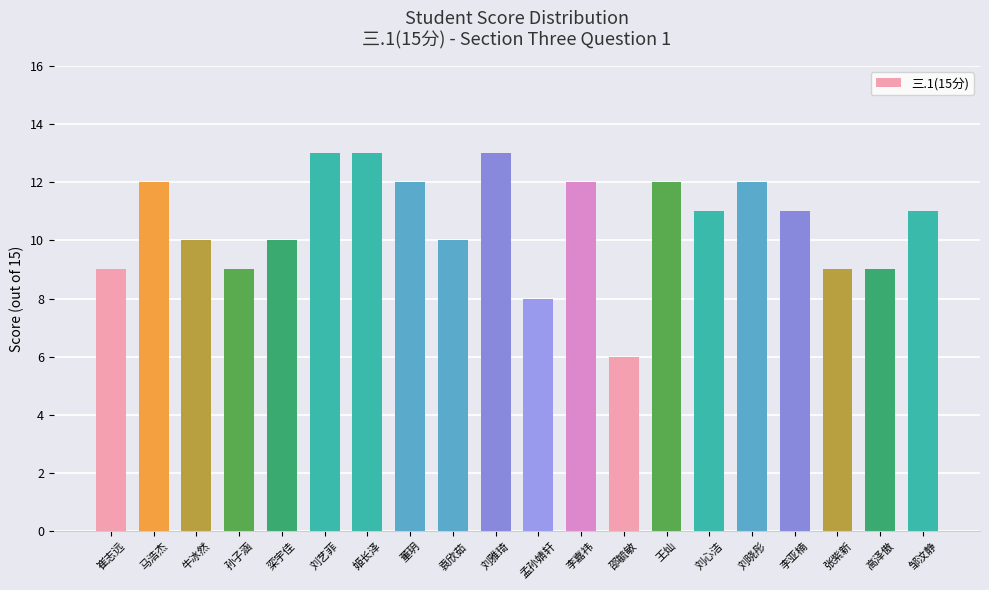

Count the values in the range 9 to 12.

15